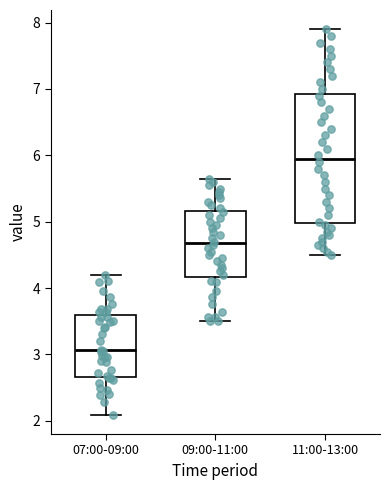

Reading left to right, transcribe this box plot: for each box, give where its median line is, the range the box spans, and where its two whiskers end, as read against the y-axis. The values are not printed on the chart, so give them approximately, as read against the axis.

07:00-09:00: median 3.1, box 2.7 to 3.6, whiskers 2.1 to 4.2
09:00-11:00: median 4.7, box 4.2 to 5.2, whiskers 3.5 to 5.7
11:00-13:00: median 6.0, box 5.0 to 6.9, whiskers 4.5 to 7.9